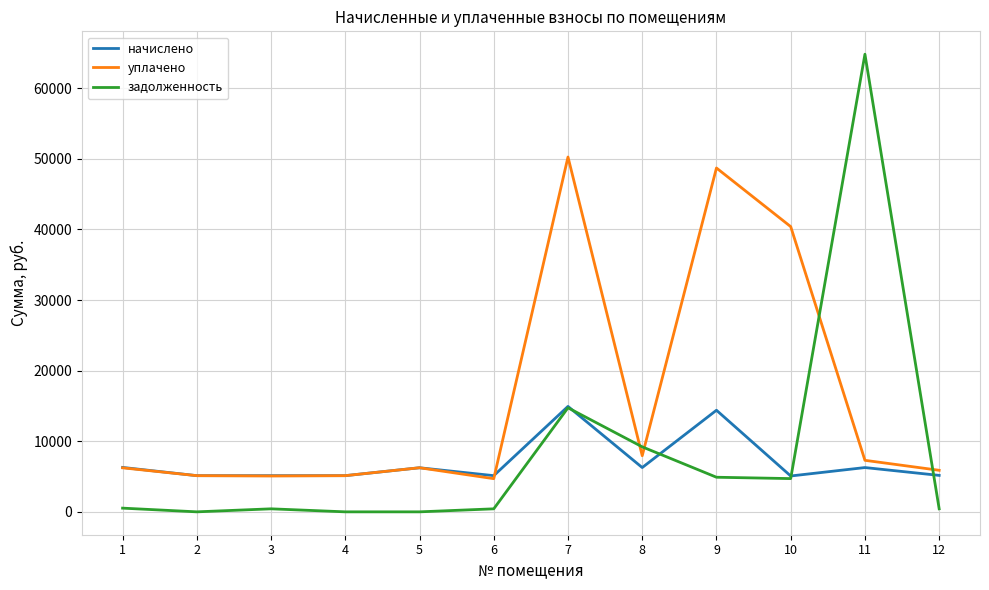

How many lines are shown in the chart?

3